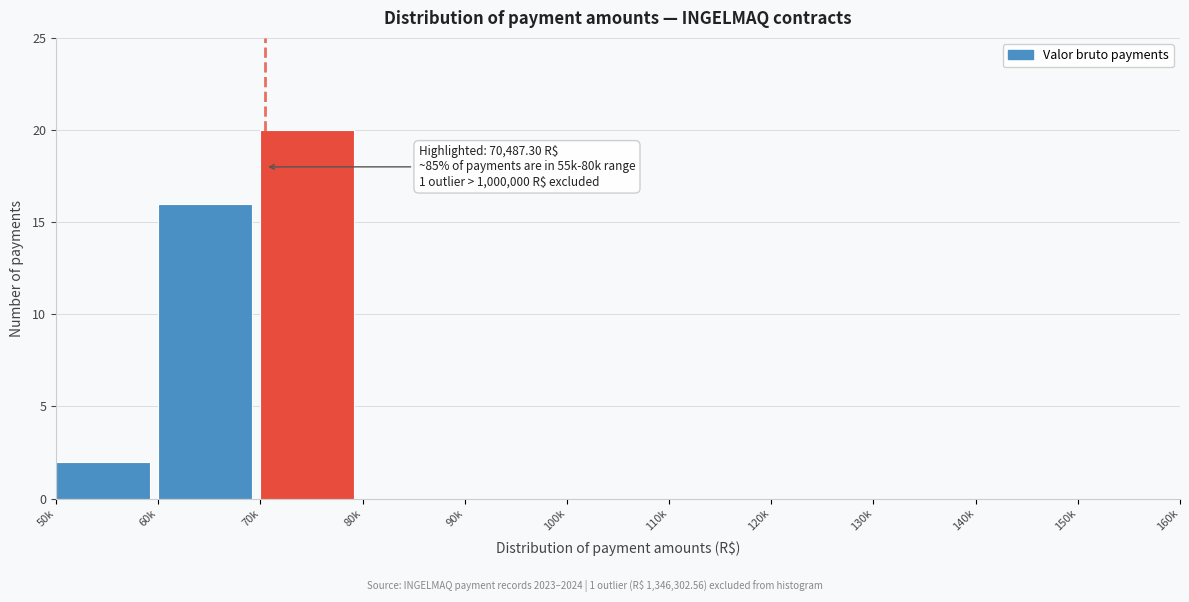

Reading left to right, list all the values displayed in this chart.

50k=2	60k=16	70k=20	80k=0	90k=0	100k=0	110k=0	120k=0	130k=0	140k=0	150k=0